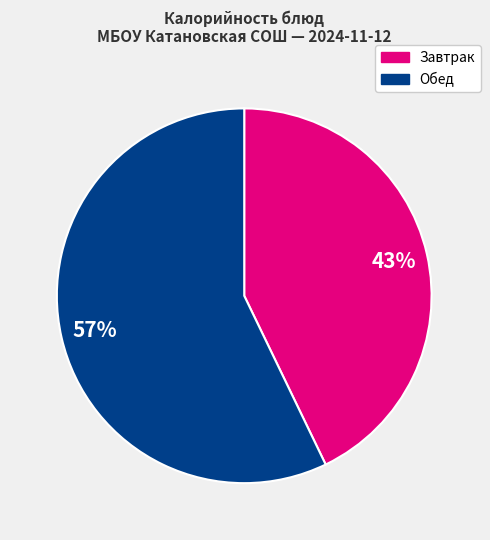

Is there a majority slice in this chart?

Yes